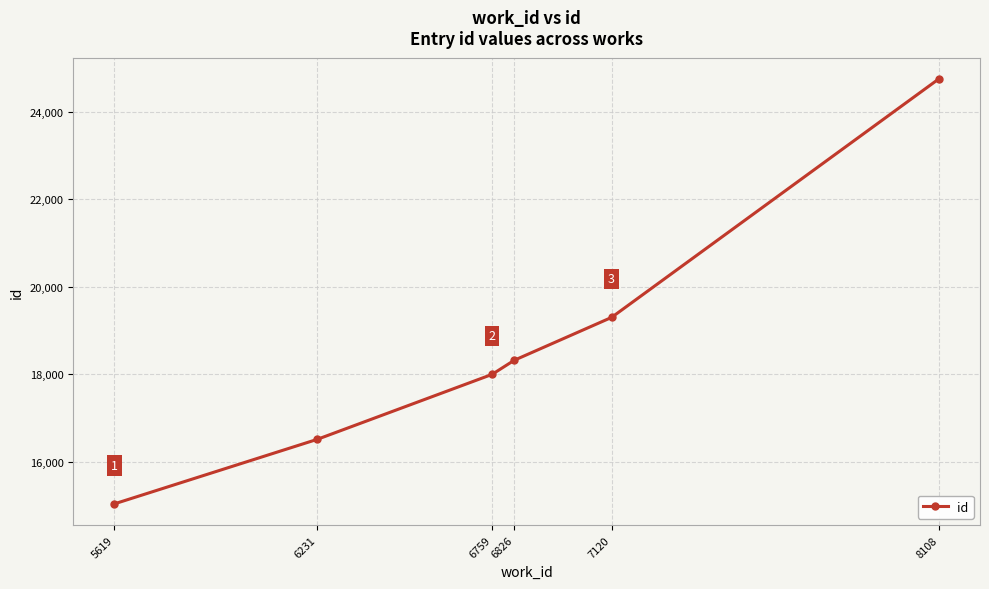

Which category has the lowest value across all series?

5619